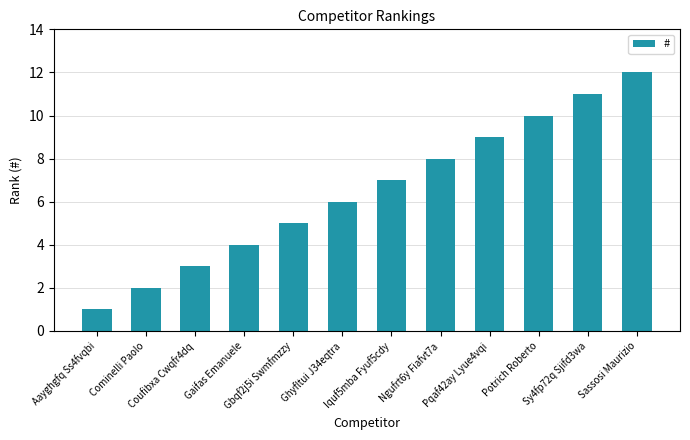

The value at Pqaf42ay Lyue4vqi is 9. True or false?

True